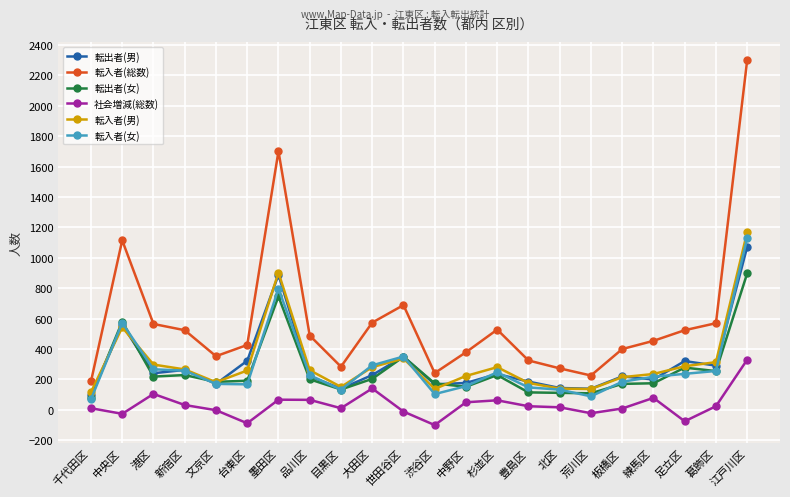

What is the approximate value of 転入者(総数) at 台東区?

427